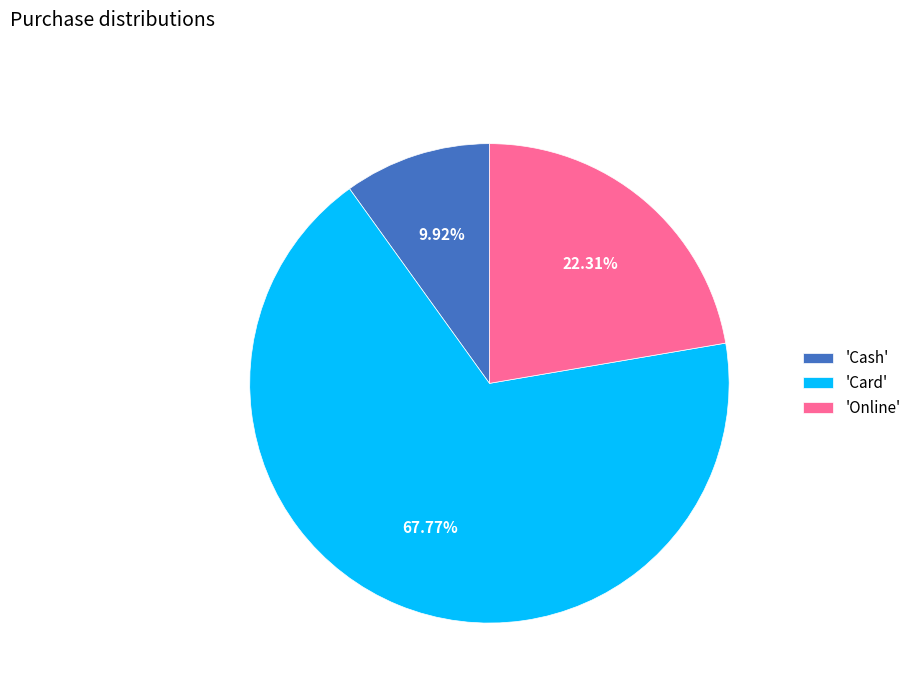

Which slice is the largest?

'Card'